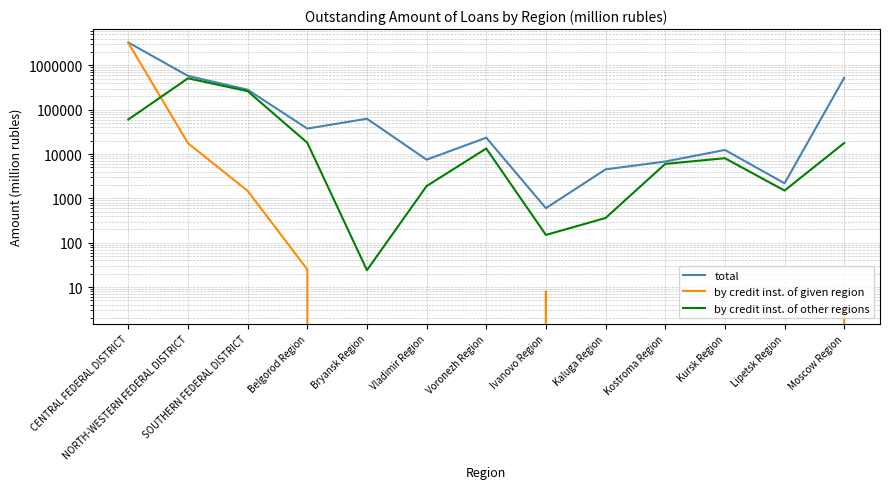

What is the sum of the by credit inst. of given region values at Belgorod Region and SOUTHERN FEDERAL DISTRICT?

1503